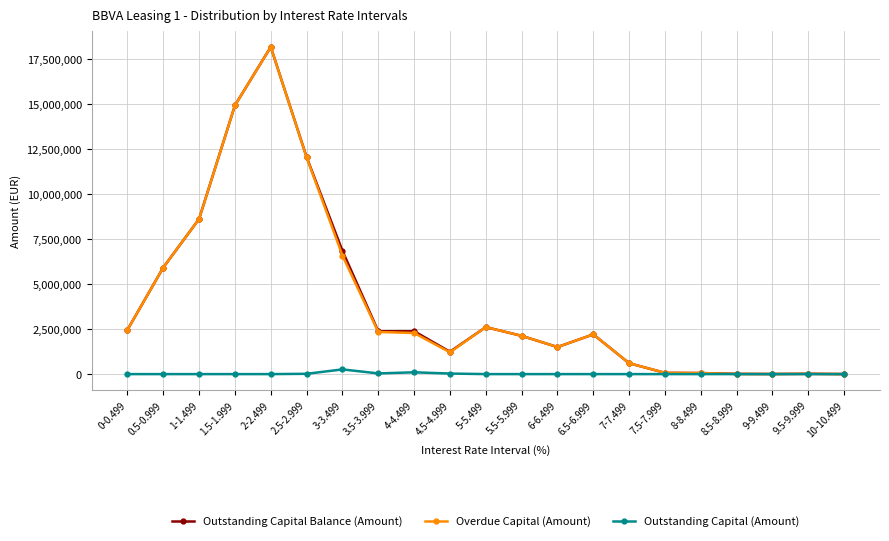

Does the chart have visible grid lines?

Yes